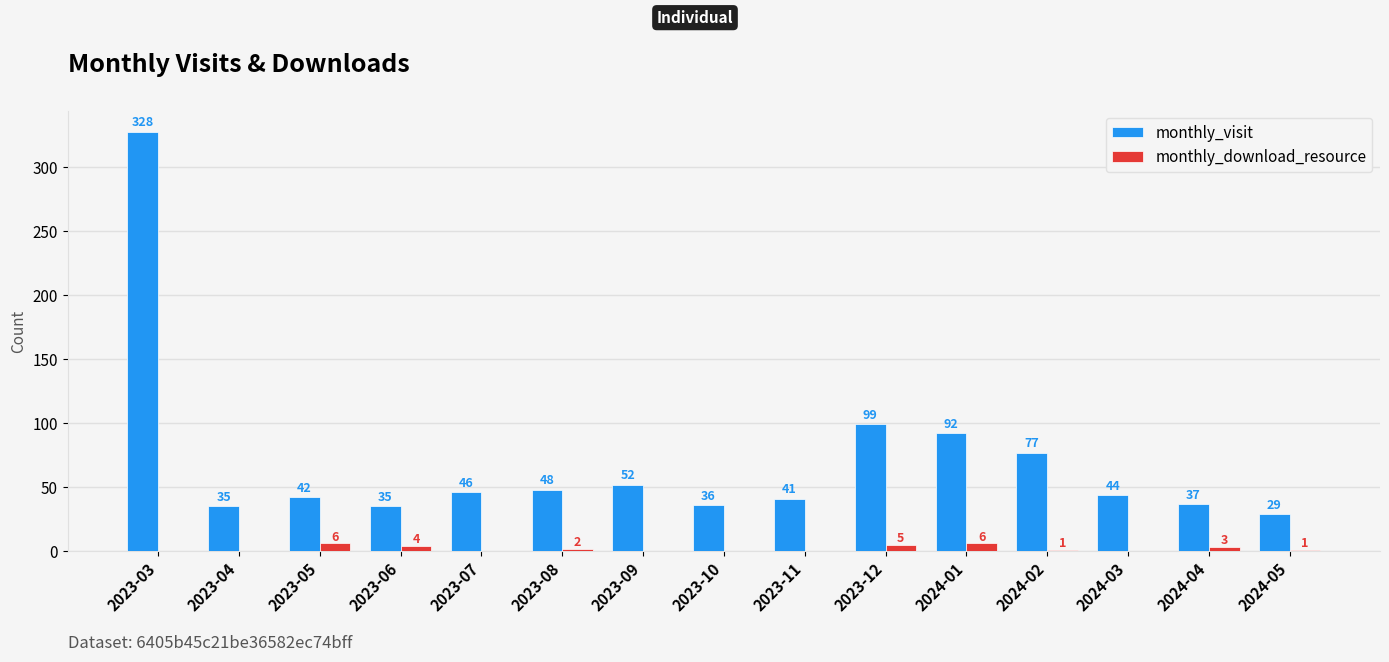

What is the highest value of the monthly_visit series?

328